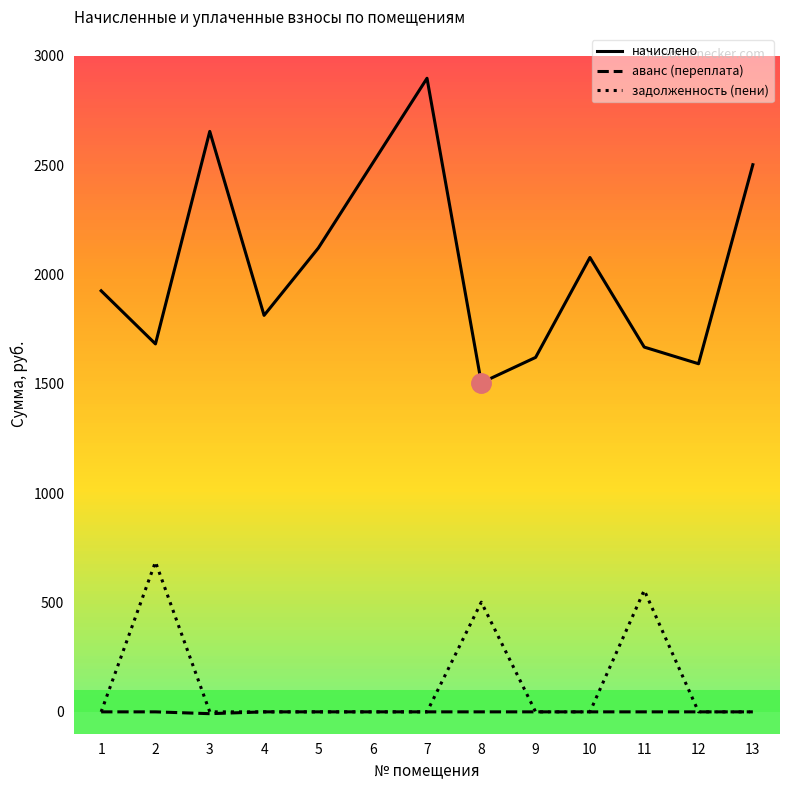

List the series in order of their peak value, highest first.

начислено, задолженность (пени), аванс (переплата)